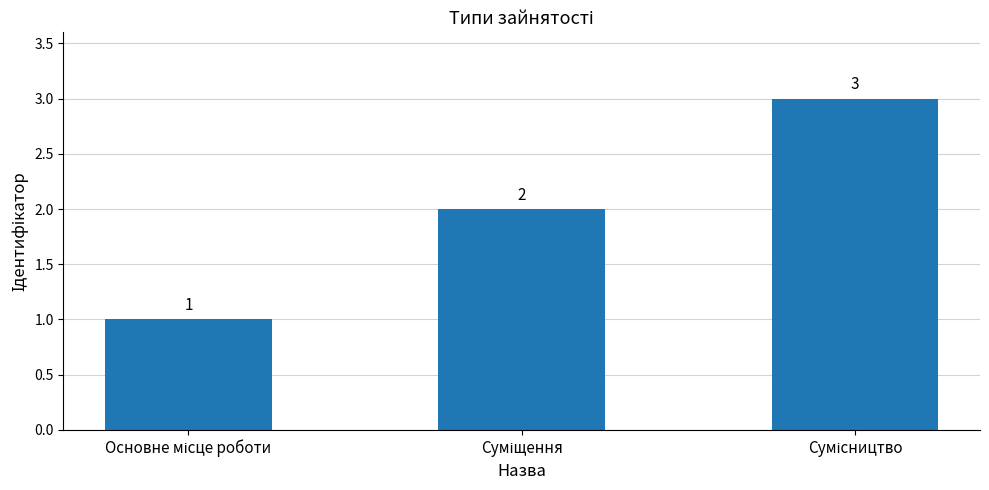

What is the greatest value displayed?

3